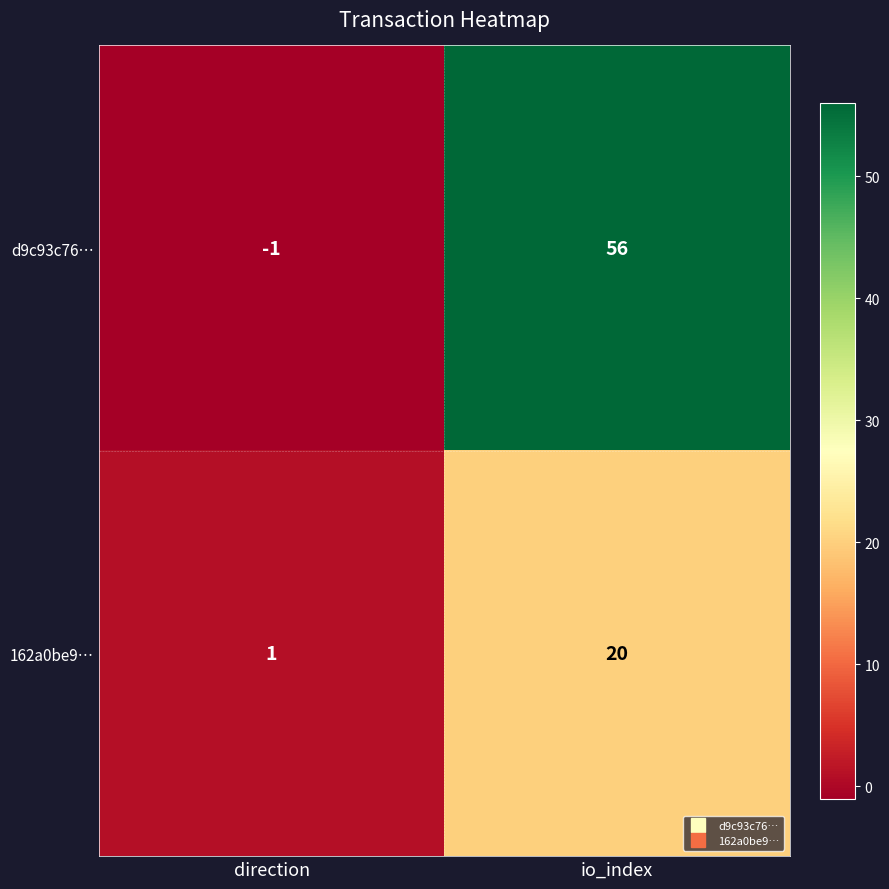

At how many categories does at least one series exceed 28?

1